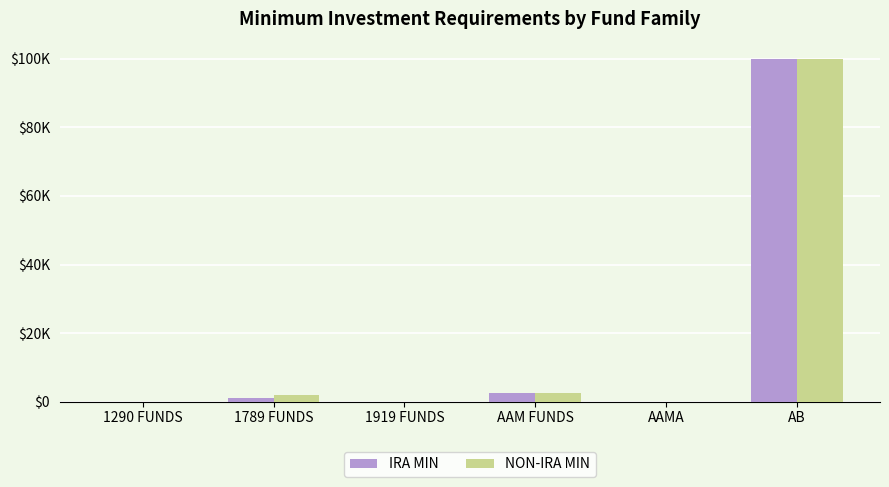

What are all the series names shown in the legend?

IRA MIN, NON-IRA MIN